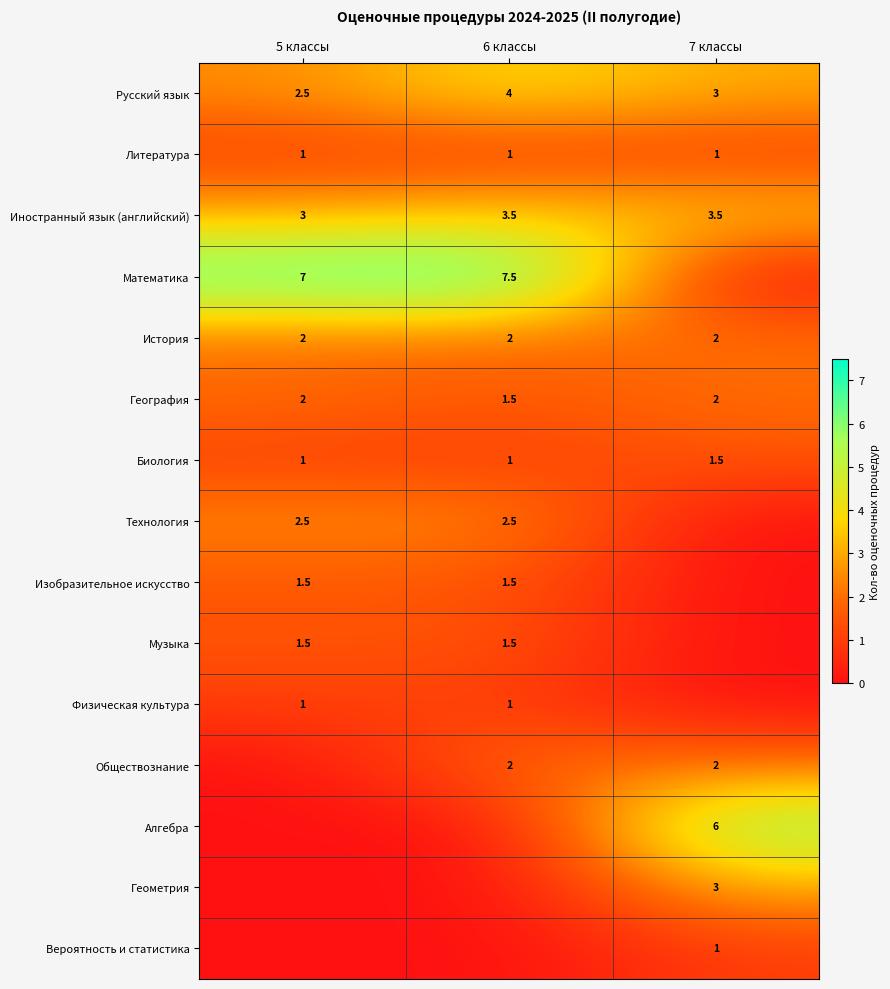

The value of История at 6 классы is 3.1. True or false?

False